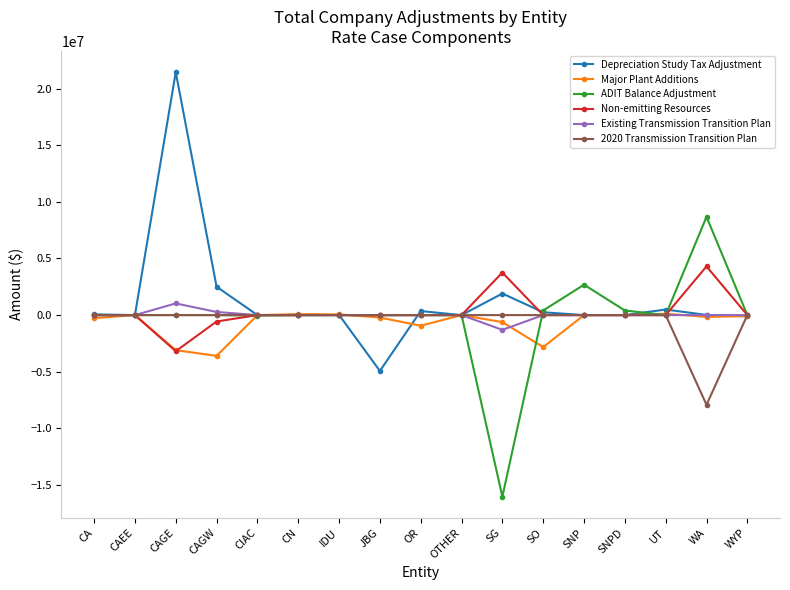

Which series has the widest spread of values?

Depreciation Study Tax Adjustment